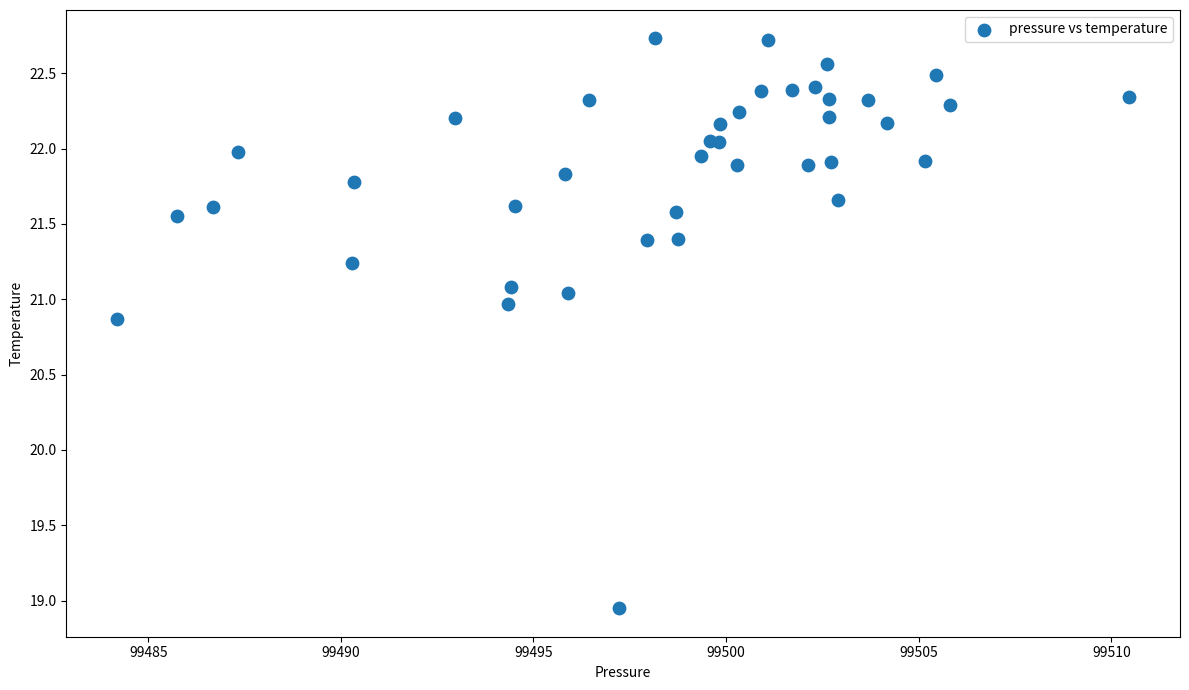

What Y value in the scatter plot is closest to 20?

20.9